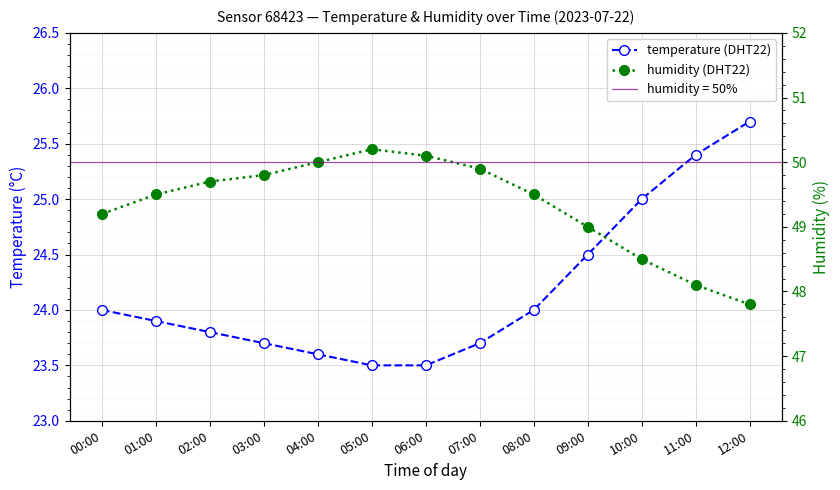

True or false: temperature (DHT22) has a value of 34.5 at 09:00.

False